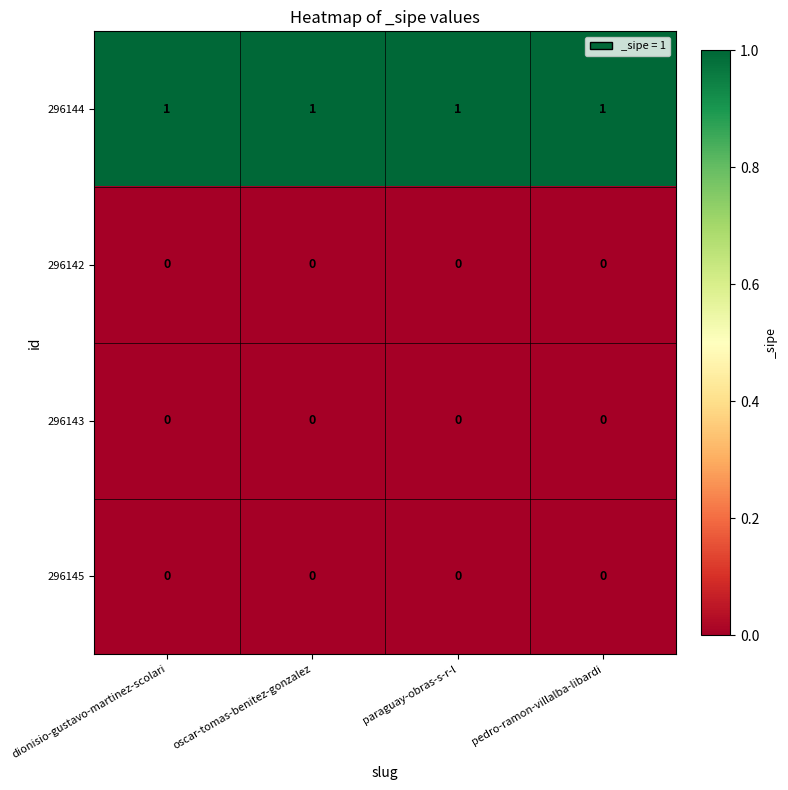

What is the difference between the highest and lowest values at paraguay-obras-s-r-l?

1